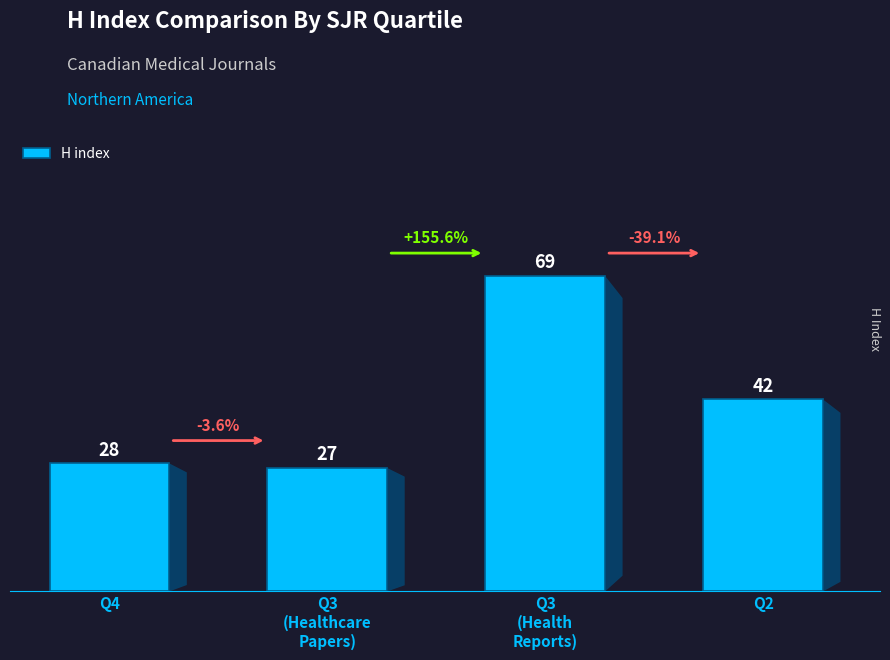

What is the label of the 3rd bar from the left?

Q3
(Health
Reports)